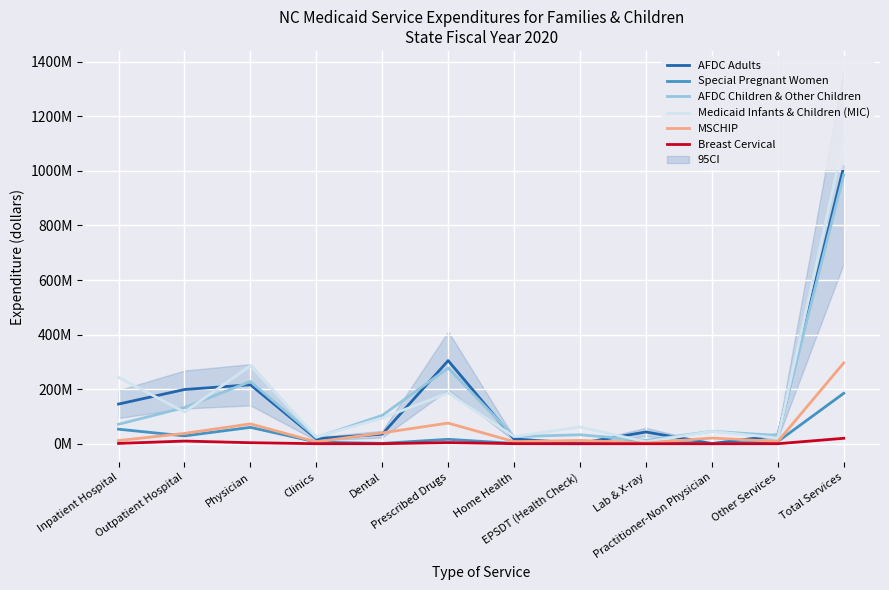

How many data points in MSCHIP are less than 20844103?

6